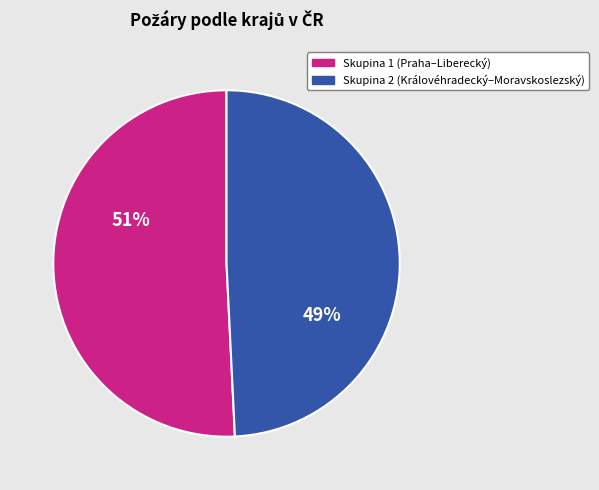

To the nearest percent, what is the difference between the largest and smallest slice percentages?

2%